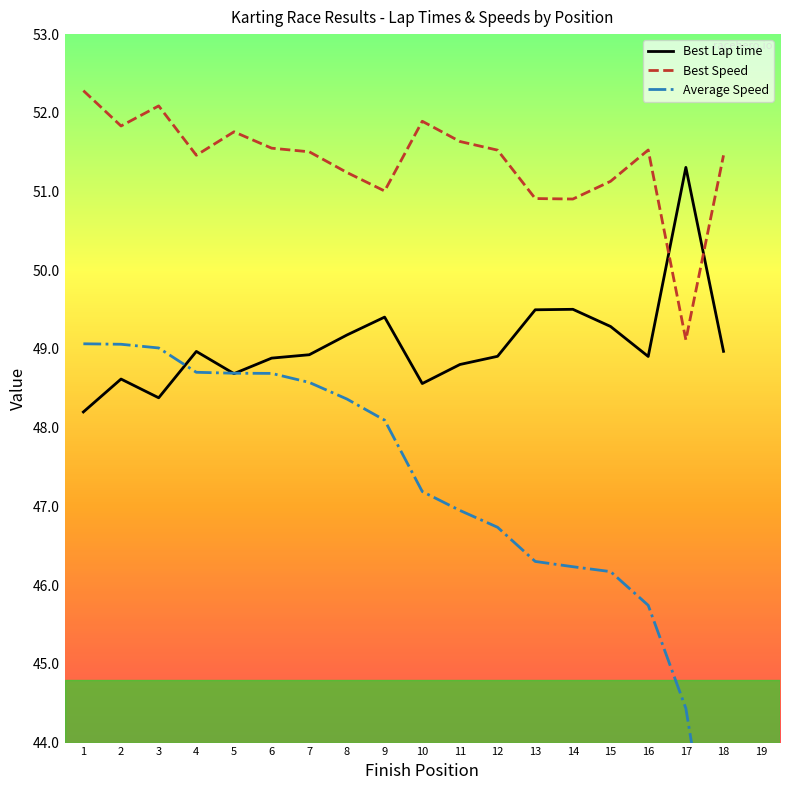

What is the difference between the maximum and second lowest values in the Best Speed series?

1.4